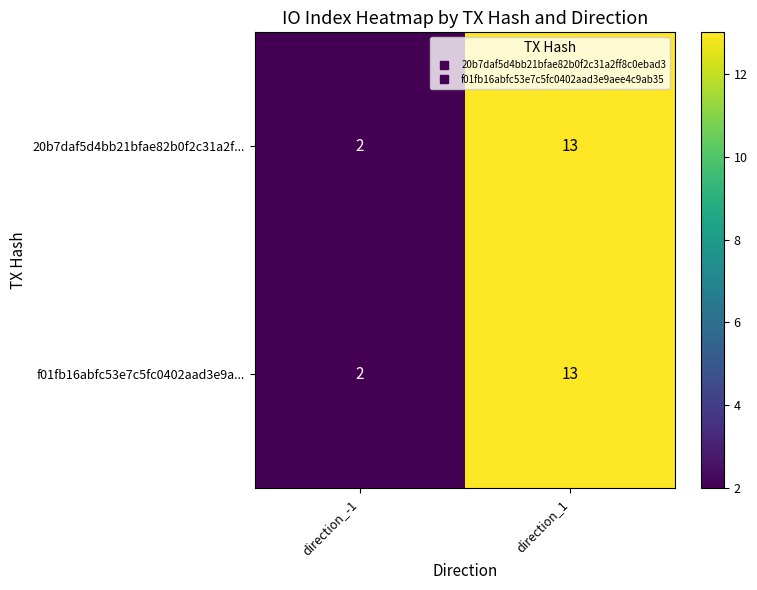

Reading left to right, list all the values displayed in this chart.

20b7daf5d4bb21bfae82b0f2c31a2f...: 2	13
f01fb16abfc53e7c5fc0402aad3e9a...: 2	13